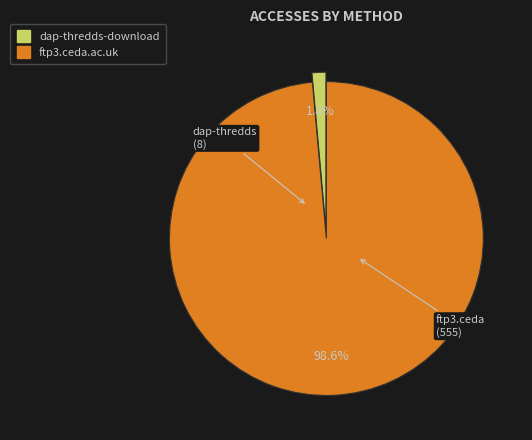

To the nearest percent, what portion does dap-thredds-download represent?

1%